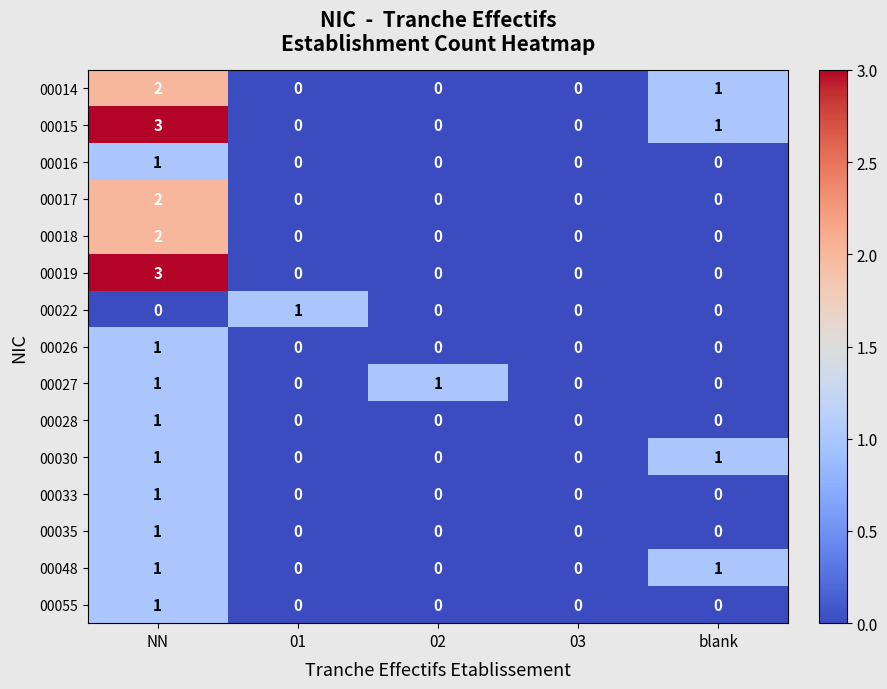

Which series changed the most between 02 and 03?

00027